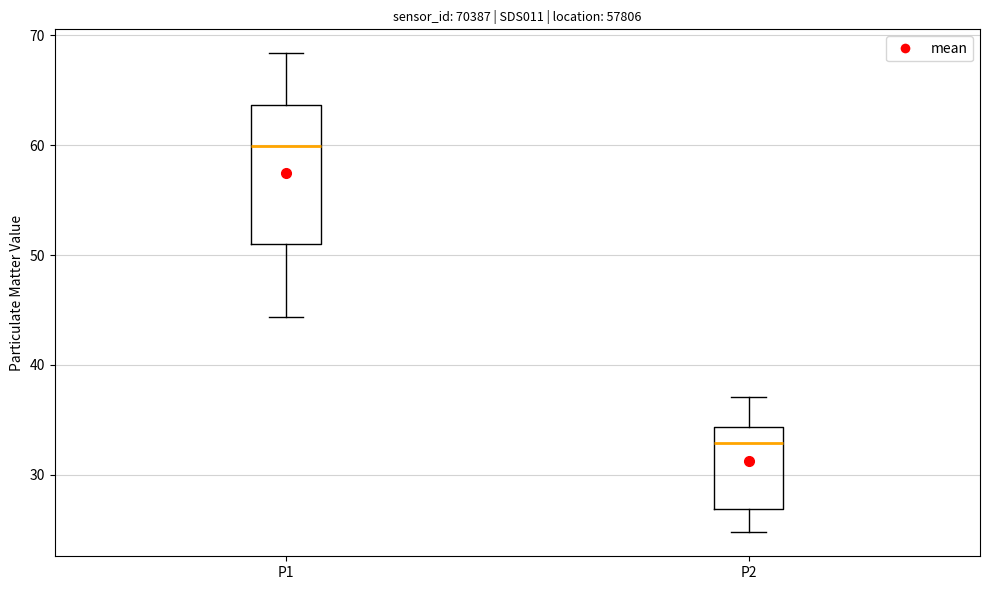

Which box is the tallest, from its lower edge to its upper edge?

P1